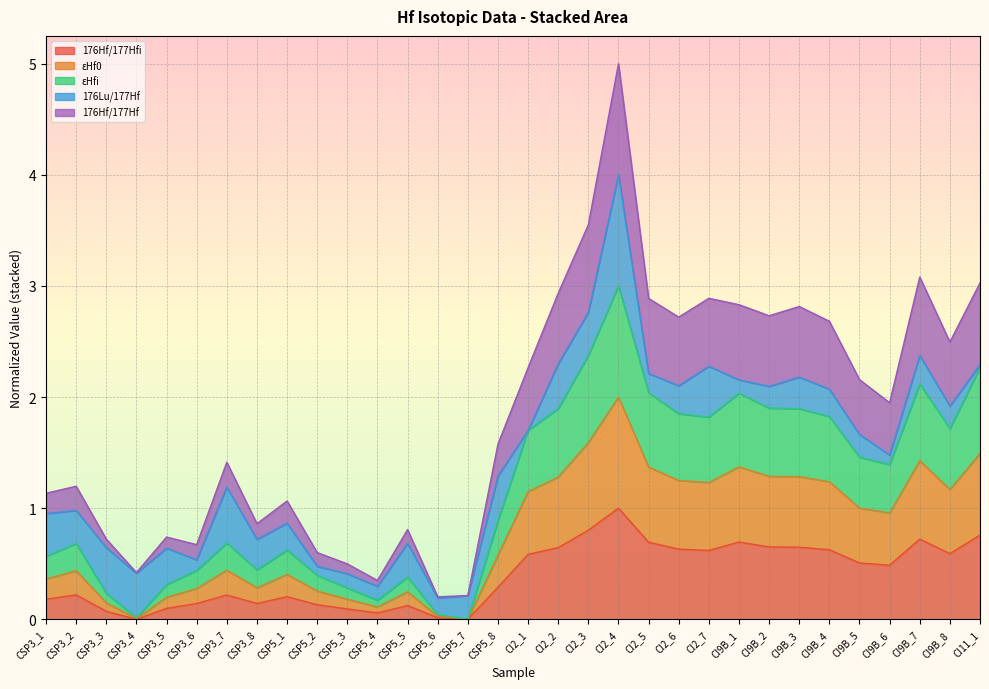

Does the chart display data point markers on the line(s)?

No